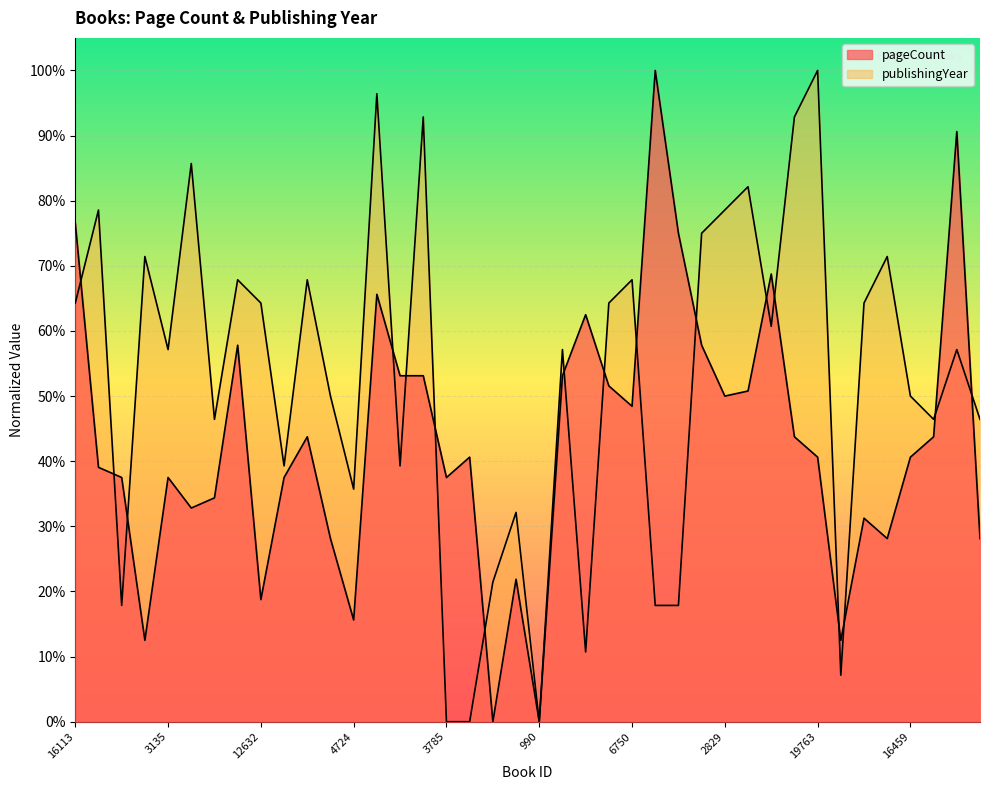

Which series changed the most between 11212 and 19932?

pageCount